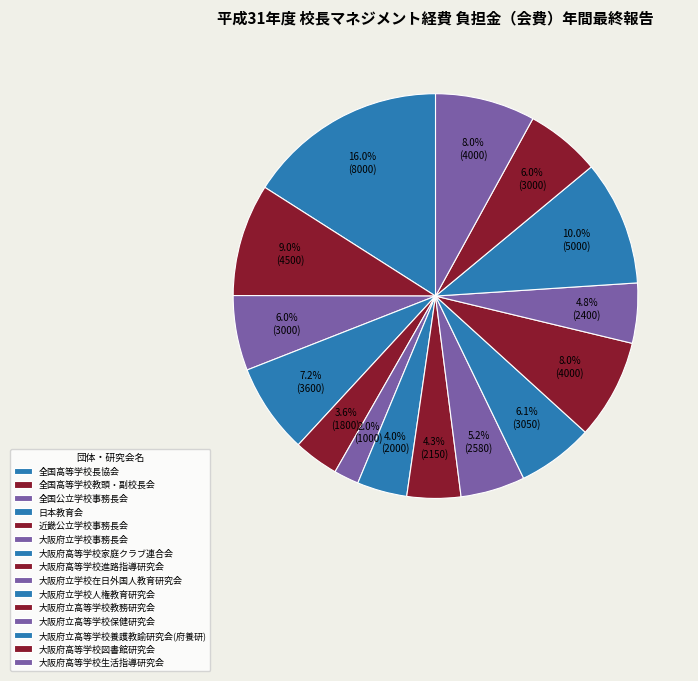

Combined, do 近畿公立学校事務長会 and 大阪府立高等学校保健研究会 account for over 50%?

No